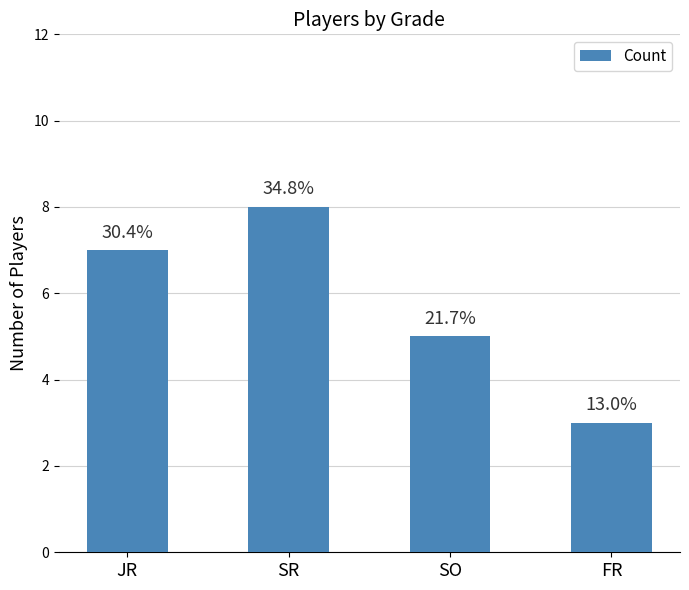

Rank the categories by value from highest to lowest.

SR, JR, SO, FR